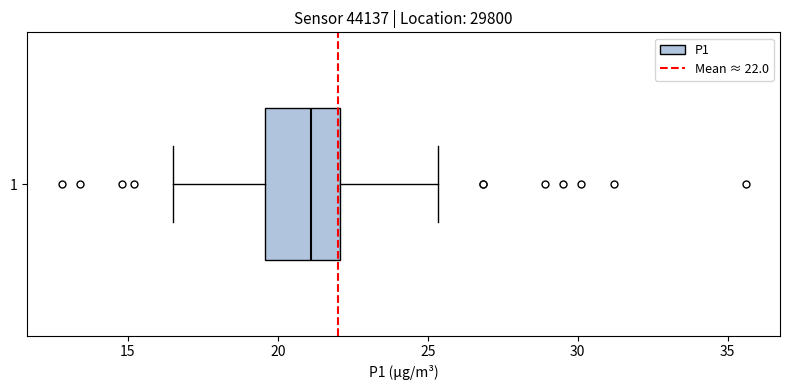

Where does the left whisker of the box at y = 1 end on the x-axis? The values are not printed on the chart, so give them approximately, as read against the axis.

16.5